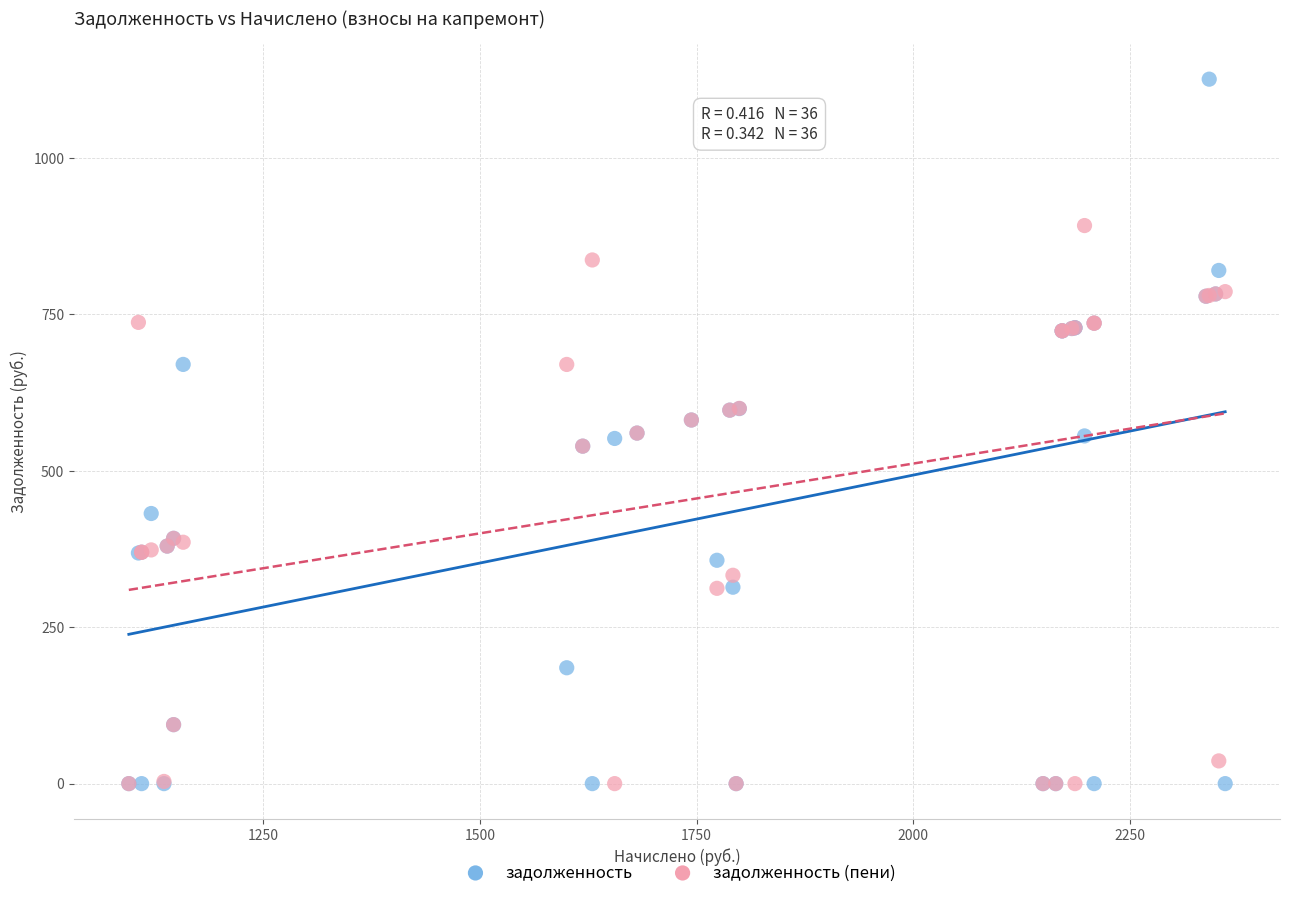

In the задолженность (пени) series, what Y value is closest to 446?

392.1